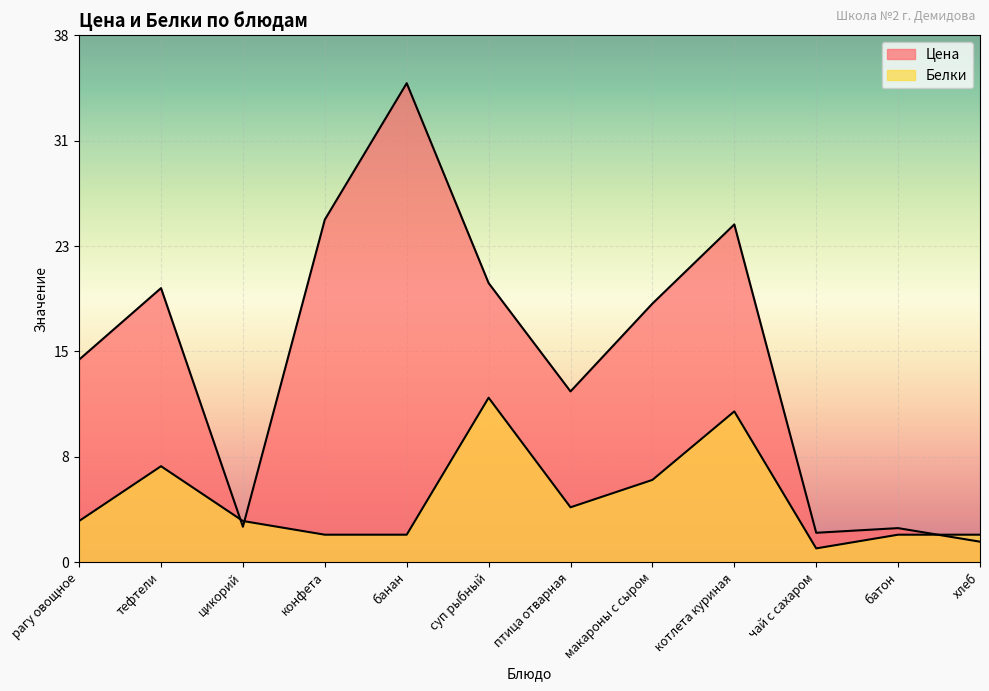

How many intersections are there between Белки and Цена?

3